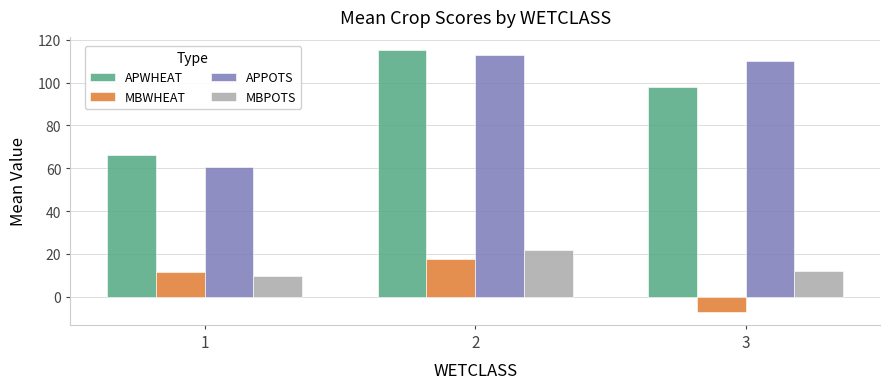

How many bars are there in total?

12